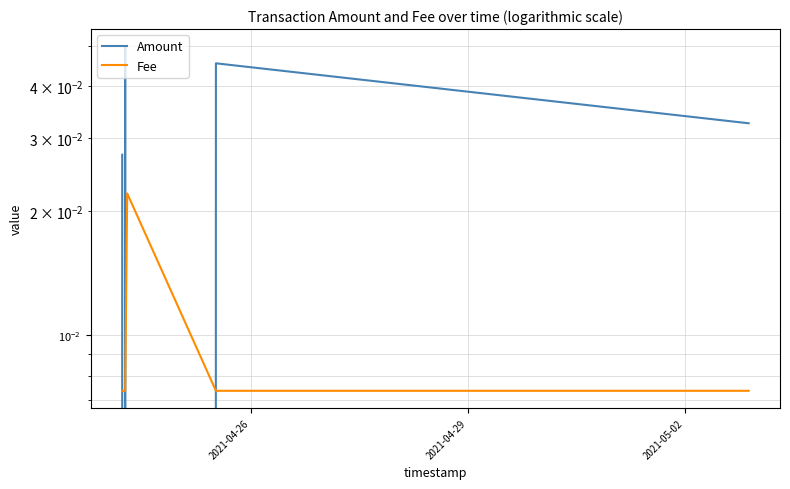

What is the maximum value for Amount?

0.1